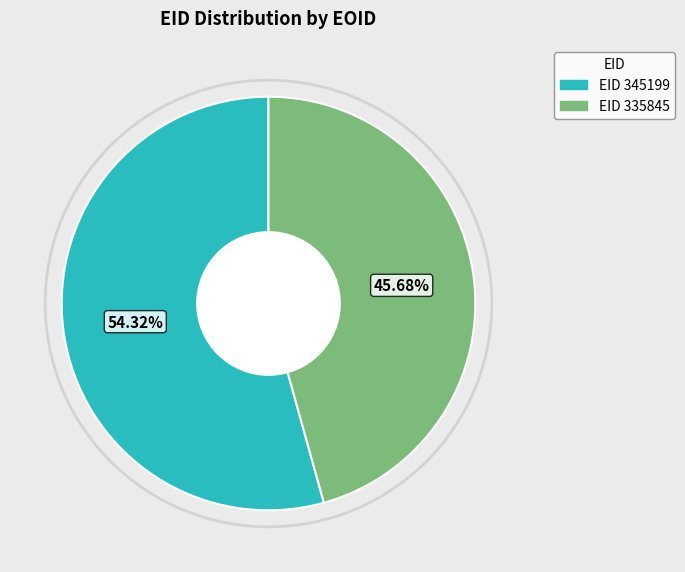

How many slices are in this pie chart?

2